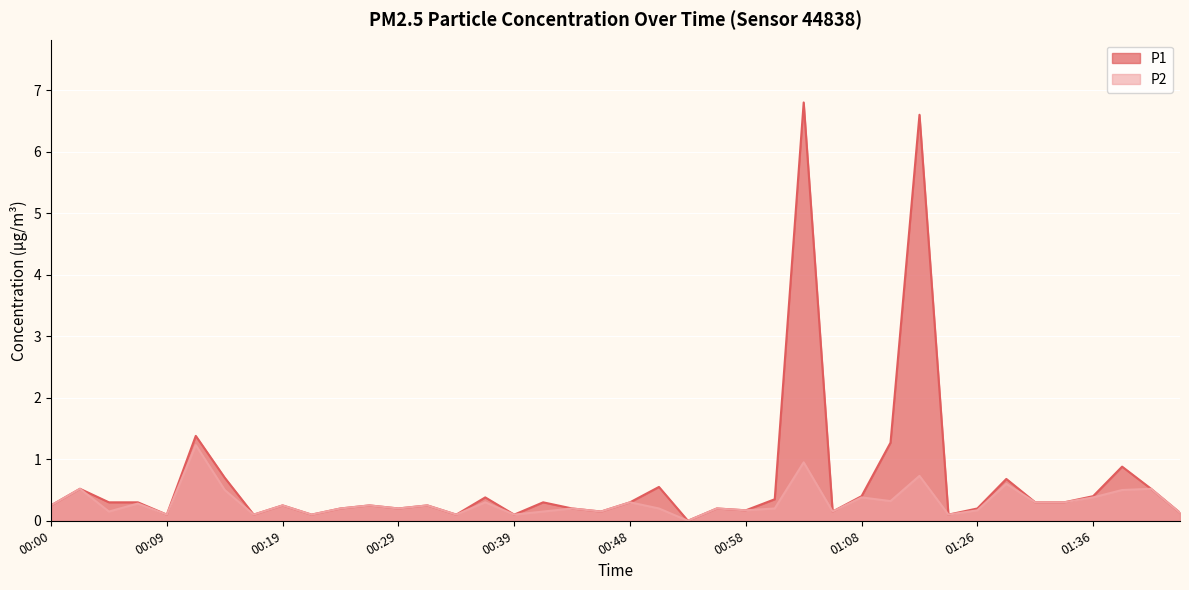

How many interior local valleys does the P1 series have?

11